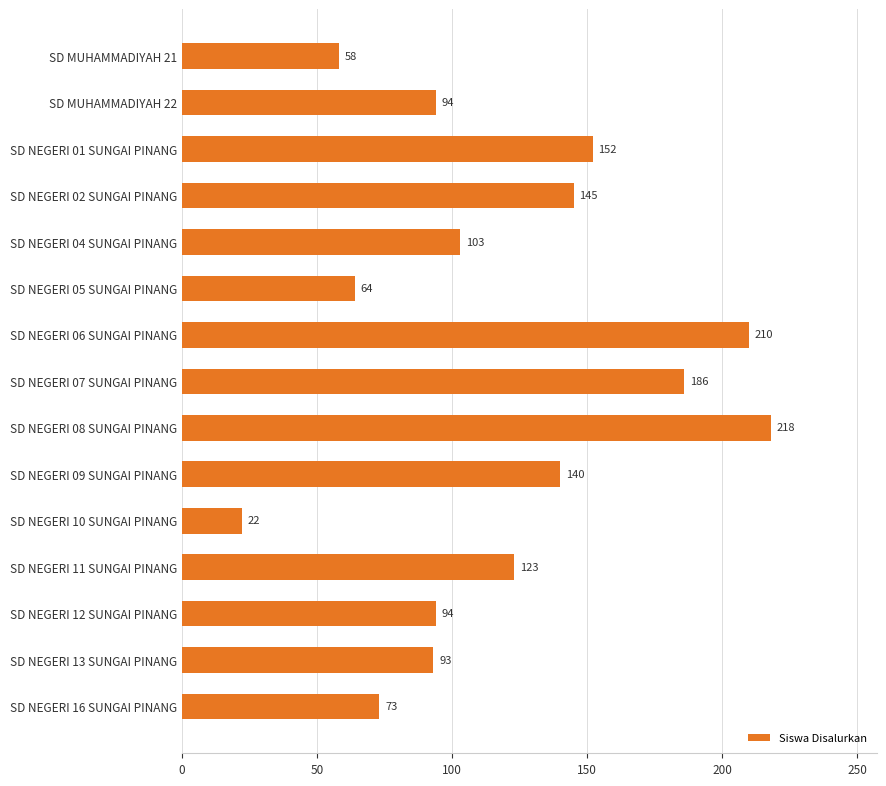

Reading top to bottom, transcribe all the data shown in this chart.

SD MUHAMMADIYAH 21=58	SD MUHAMMADIYAH 22=94	SD NEGERI 01 SUNGAI PINANG=152	SD NEGERI 02 SUNGAI PINANG=145	SD NEGERI 04 SUNGAI PINANG=103	SD NEGERI 05 SUNGAI PINANG=64	SD NEGERI 06 SUNGAI PINANG=210	SD NEGERI 07 SUNGAI PINANG=186	SD NEGERI 08 SUNGAI PINANG=218	SD NEGERI 09 SUNGAI PINANG=140	SD NEGERI 10 SUNGAI PINANG=22	SD NEGERI 11 SUNGAI PINANG=123	SD NEGERI 12 SUNGAI PINANG=94	SD NEGERI 13 SUNGAI PINANG=93	SD NEGERI 16 SUNGAI PINANG=73